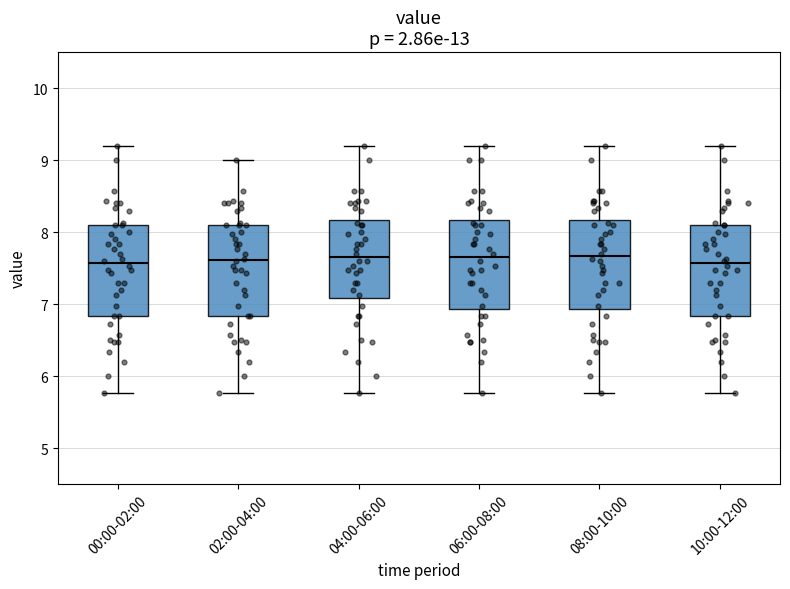

Where does the lower whisker of the box for 02:00-04:00 end on the y-axis? The values are not printed on the chart, so give them approximately, as read against the axis.

5.8